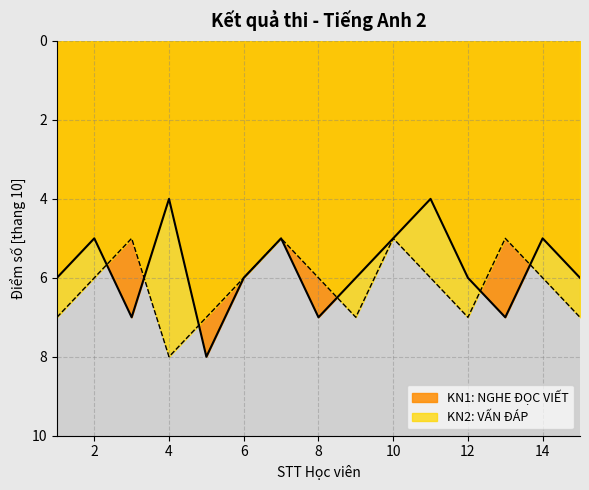

How many KN2: VẤN ĐÁP values are between 5 and 7?

14